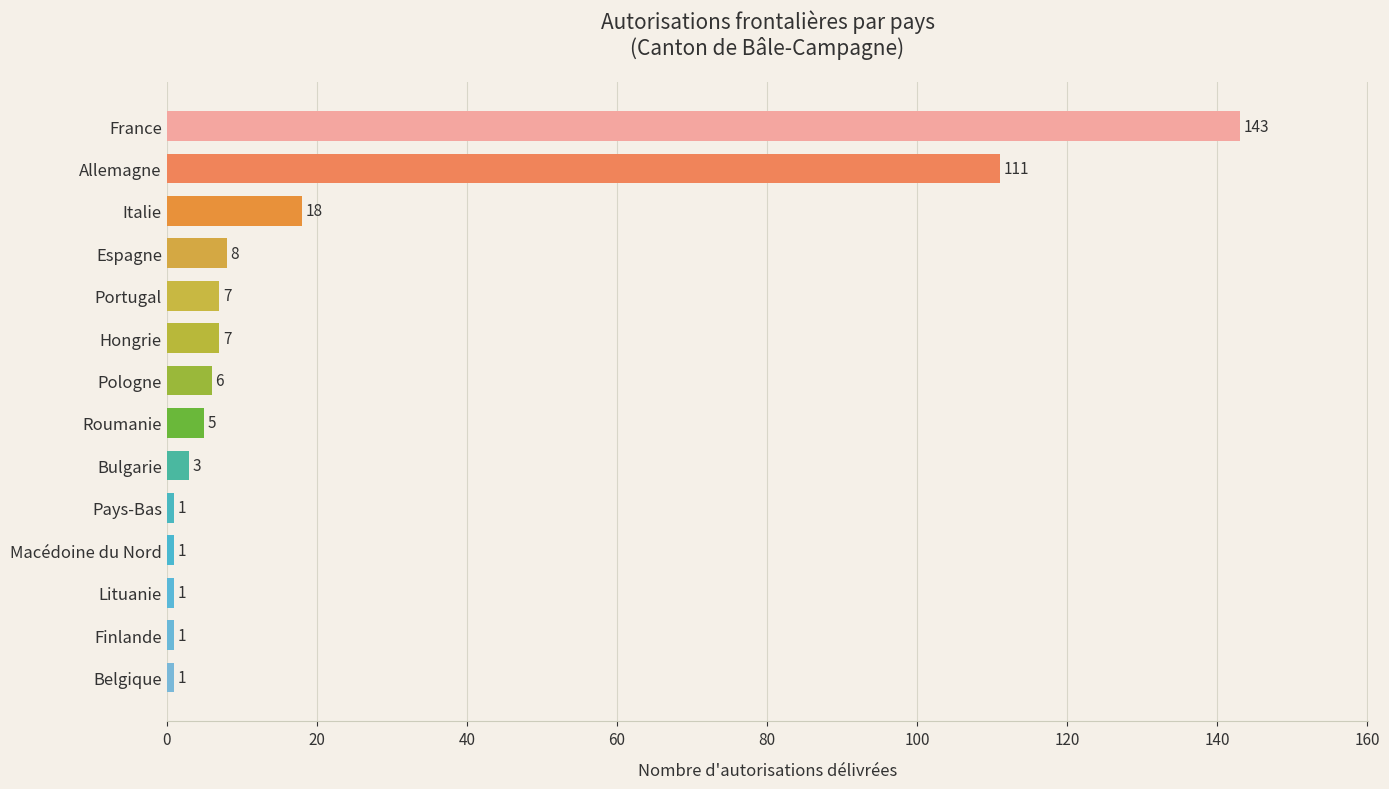

Reading bottom to top, extract all data points from this chart.

1	1	1	1	1	3	5	6	7	7	8	18	111	143